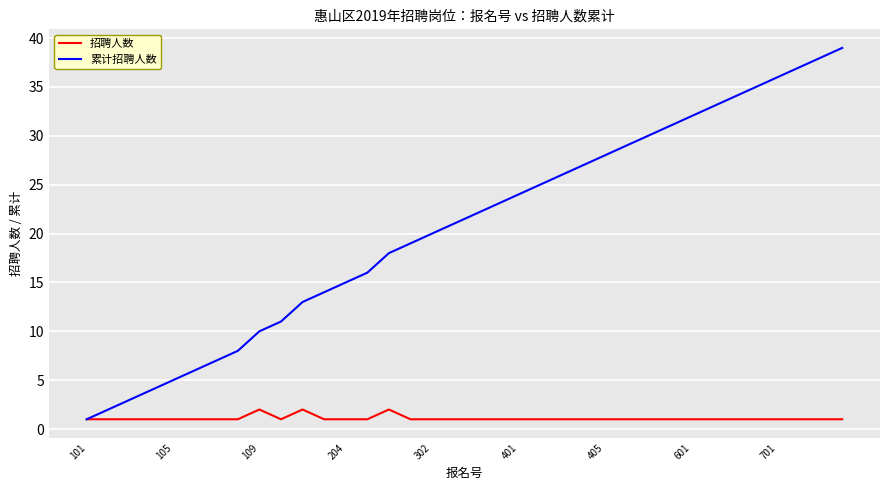

What is the sum of all 招聘人数 values?

39